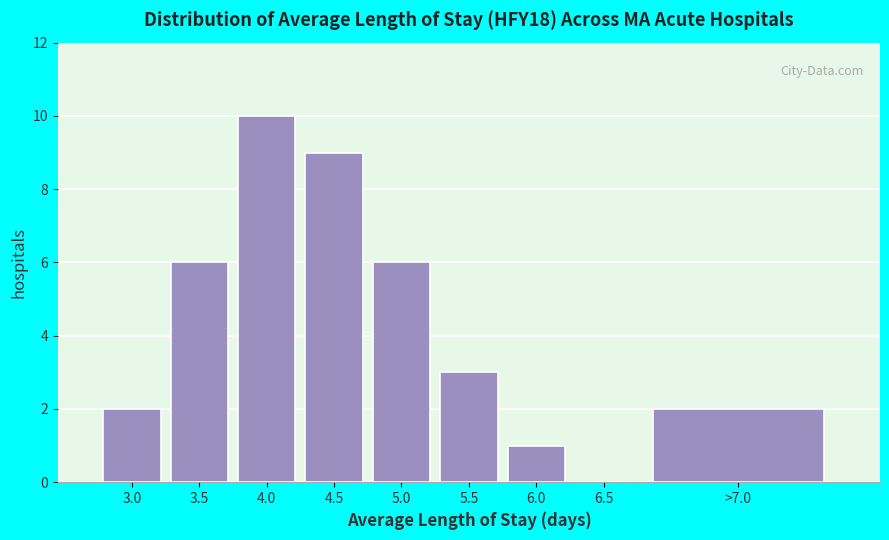

Reading left to right, what are all the values shown in this chart?

3.0=2	3.5=6	4.0=10	4.5=9	5.0=6	5.5=3	6.0=1	6.5=0	>7.0=2